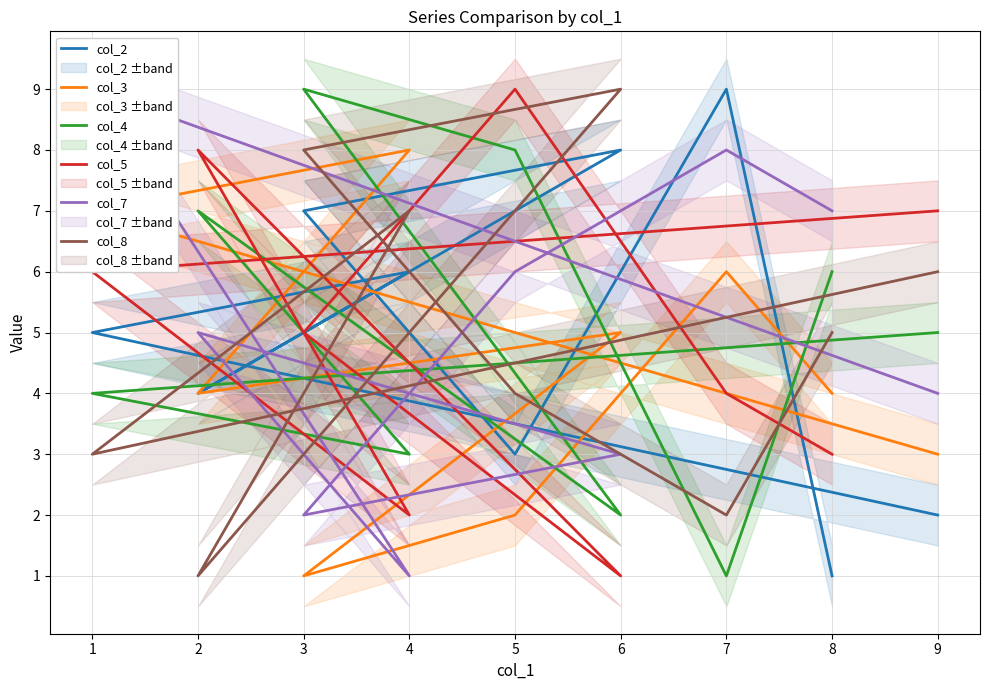

How many lines are shown in the chart?

6